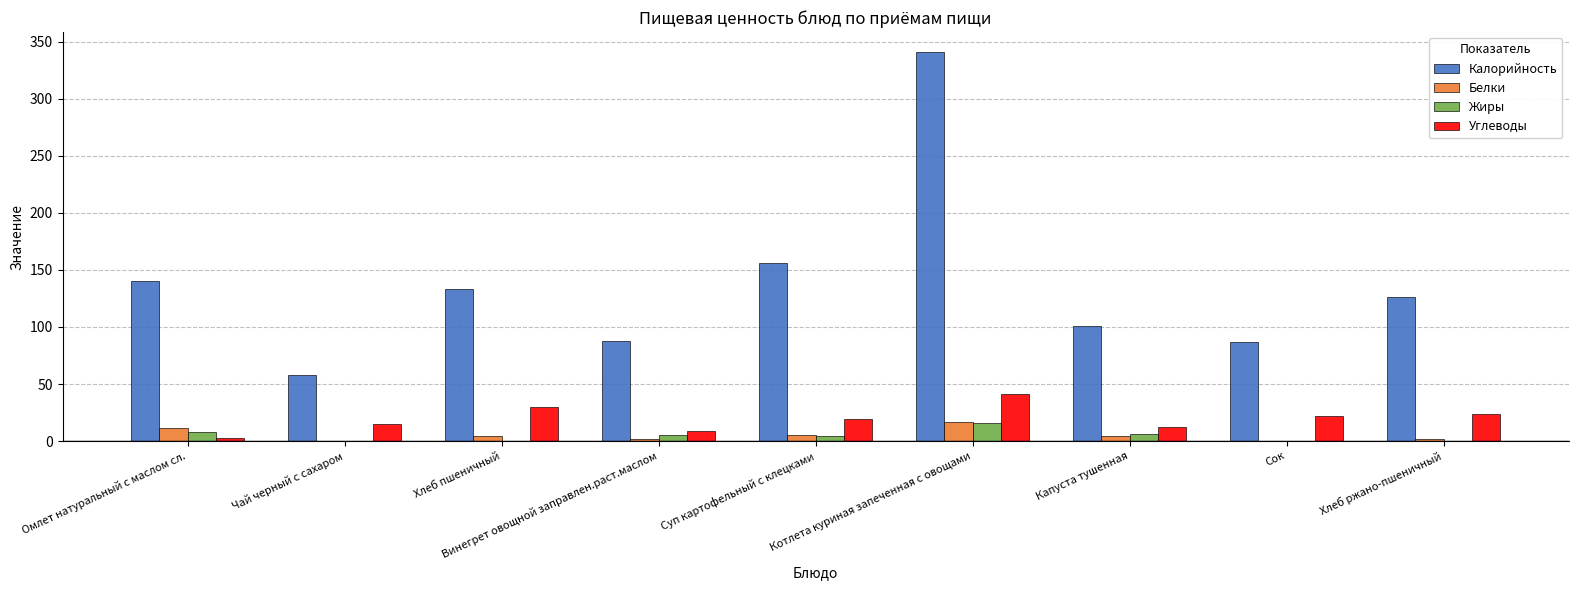

At which label does Углеводы reach its peak?

Котлета куриная запеченная с овощами